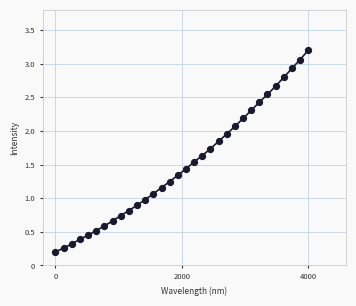

What is the range of Y values (max minus min)?

3.0